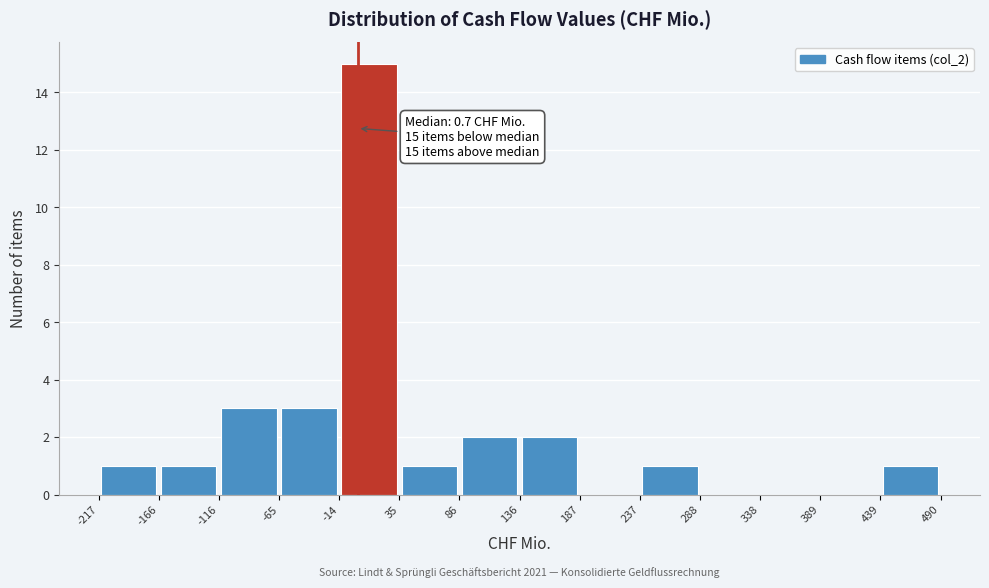

Which range on the x-axis has the tallest bar?

-14 to 35